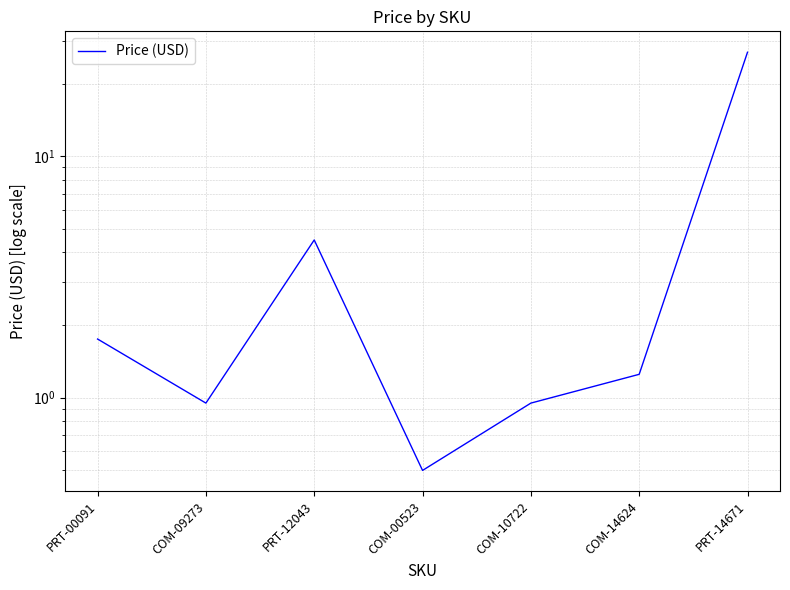

What is the value of the 5th point from the left?

0.9